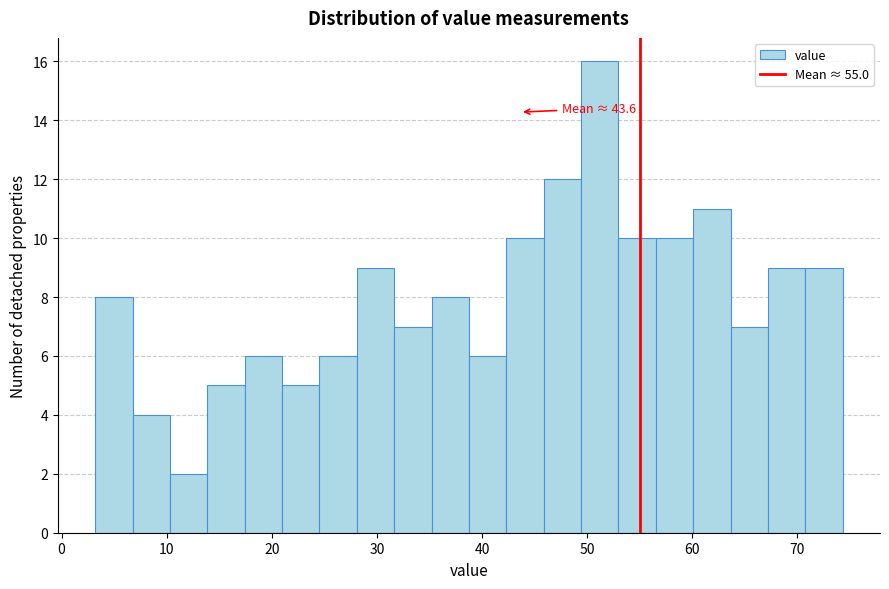

Around what value on the x-axis is the tallest bar? Give the approximate position of its centre, as read against the axis.

51